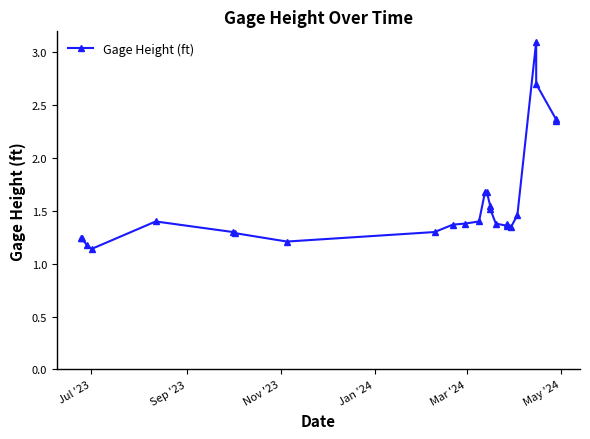

What is the maximum value shown in the chart?

3.1